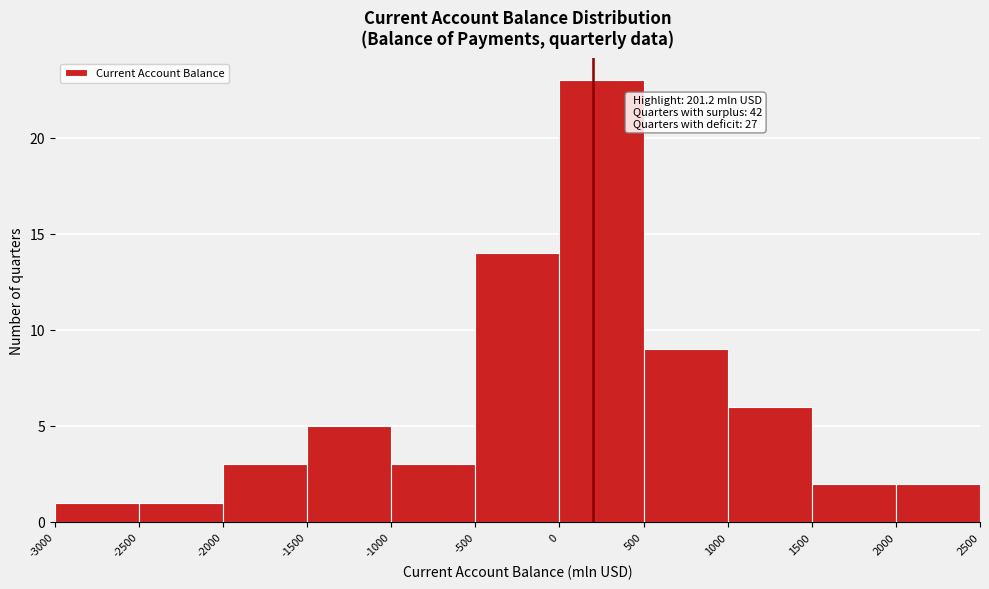

Over which range of the x-axis is the bar tallest?

0 to 500